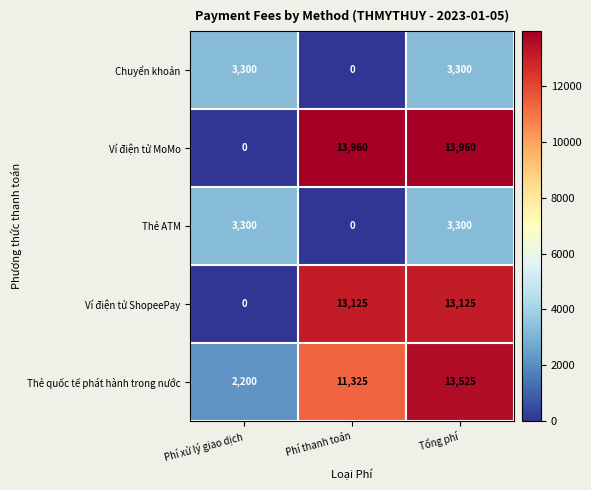

At how many categories does at least one series exceed 2158?

3